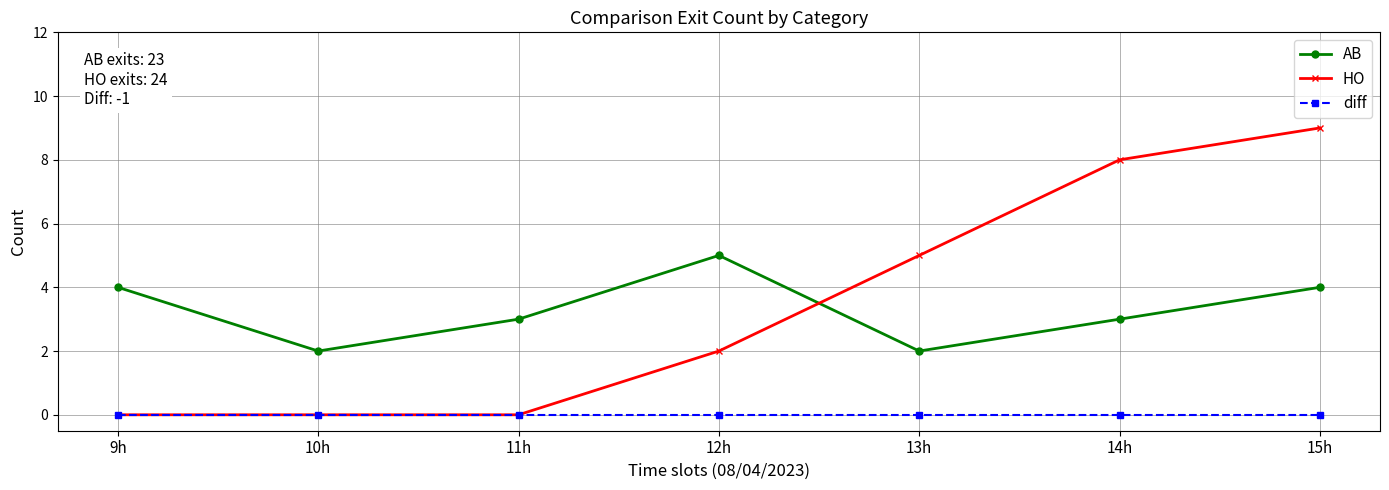

What is the spread (max minus min) of values at 9h?

4